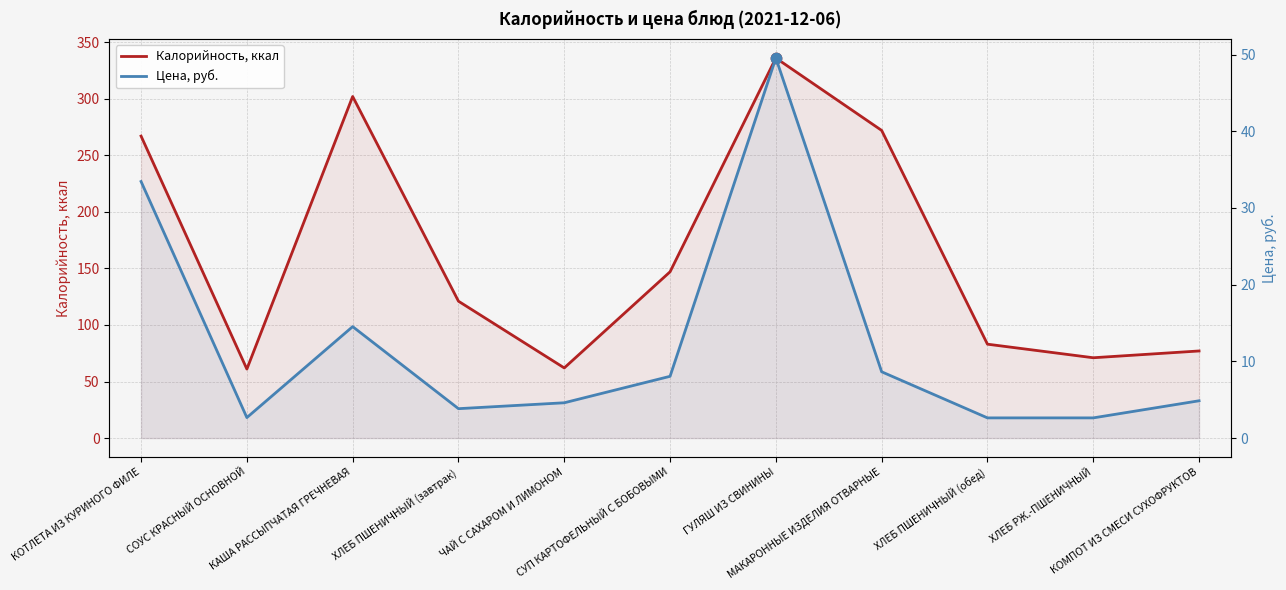

Is the value of Цена, руб. at ЧАЙ С САХАРОМ И ЛИМОНОМ greater than the value of Калорийность, ккал at КАША РАССЫПЧАТАЯ ГРЕЧНЕВАЯ?

No